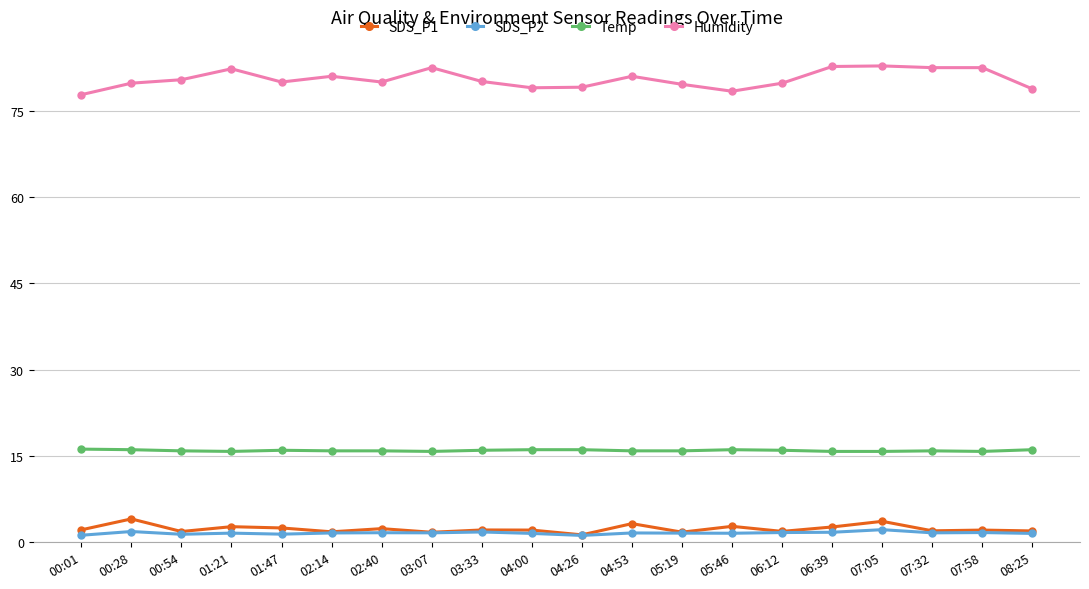

Rank the series by their maximum value, from highest to lowest.

Humidity, Temp, SDS_P1, SDS_P2